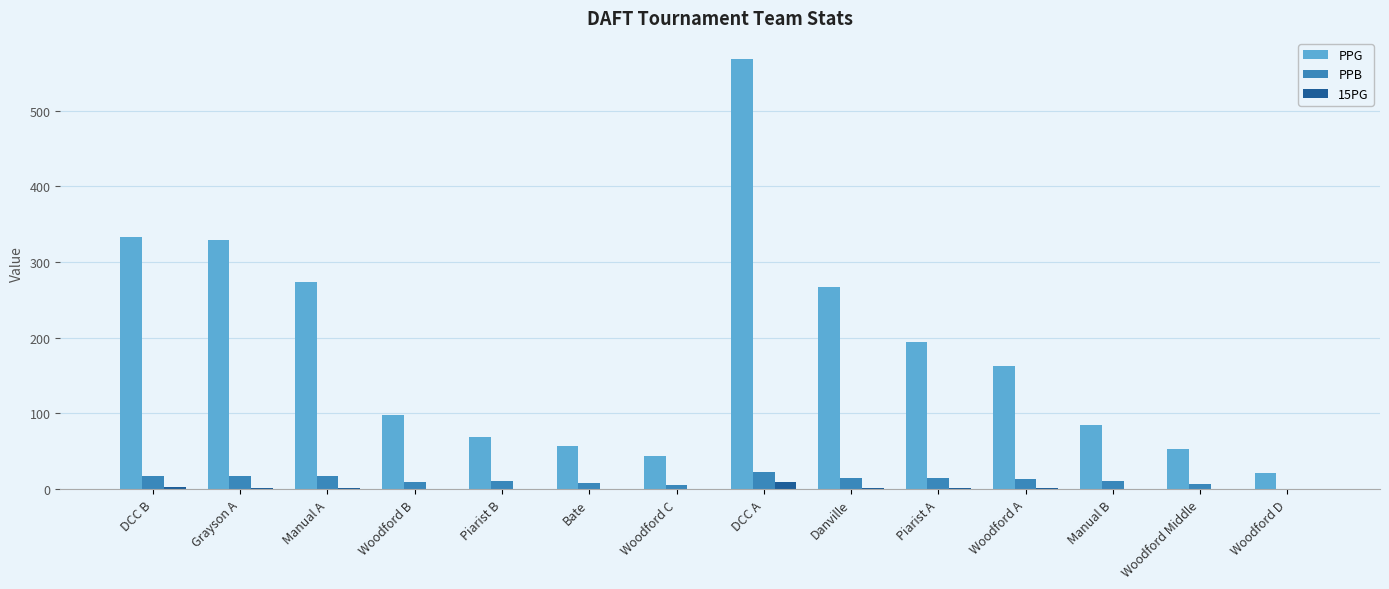

Are the bars grouped side by side (vs. stacked)?

Yes